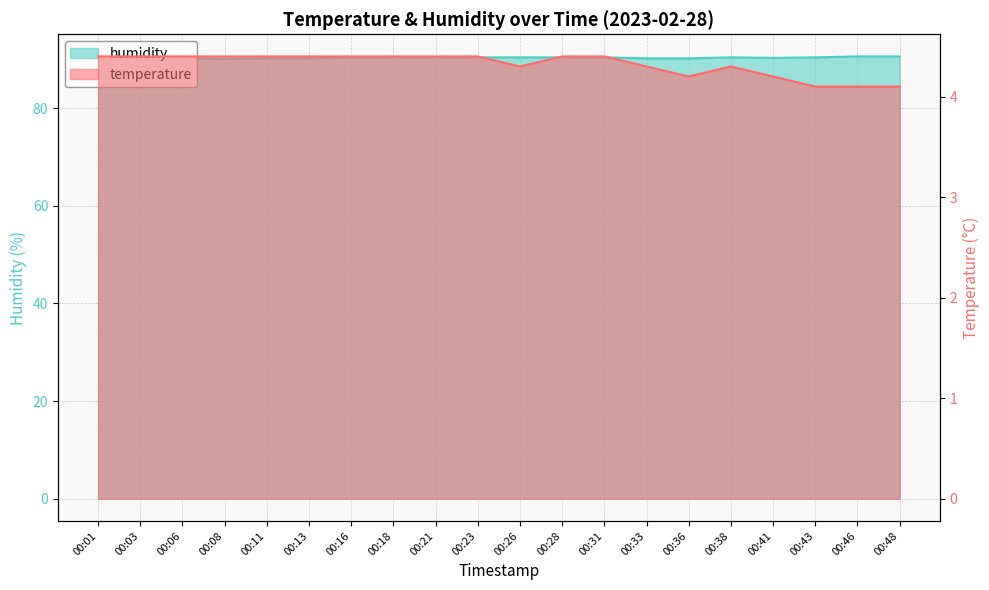

What are all the series names shown in the legend?

temperature, humidity